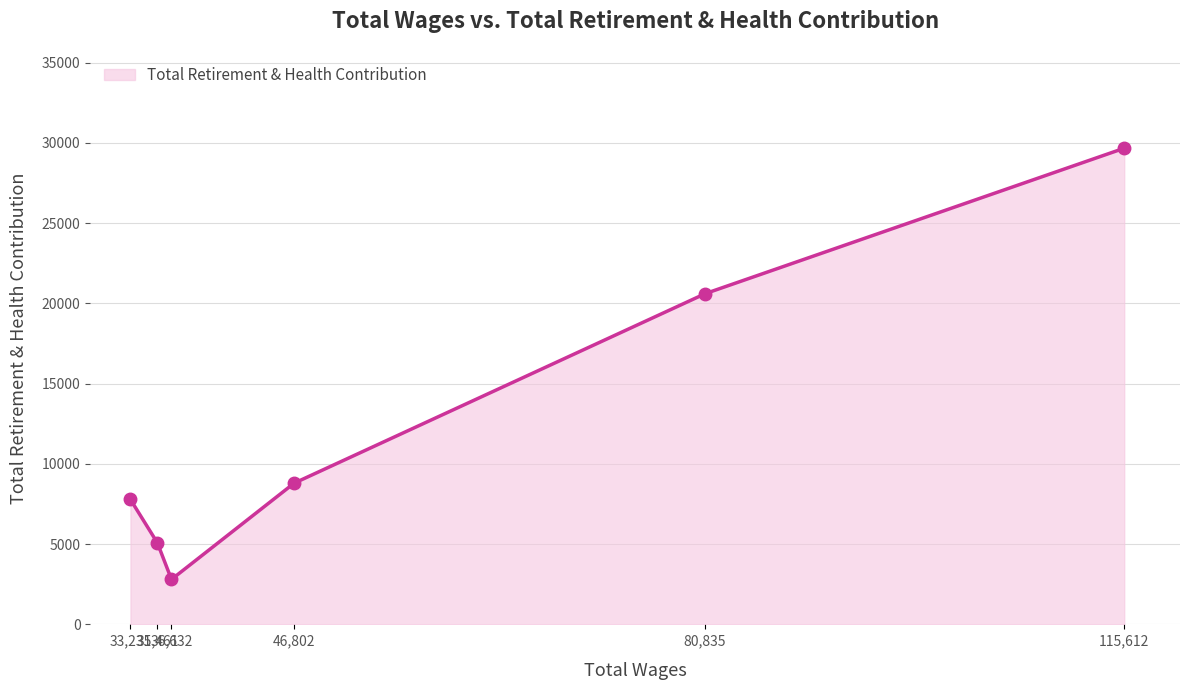

Which has a higher value, 80835.0 or 35461.0?

80835.0